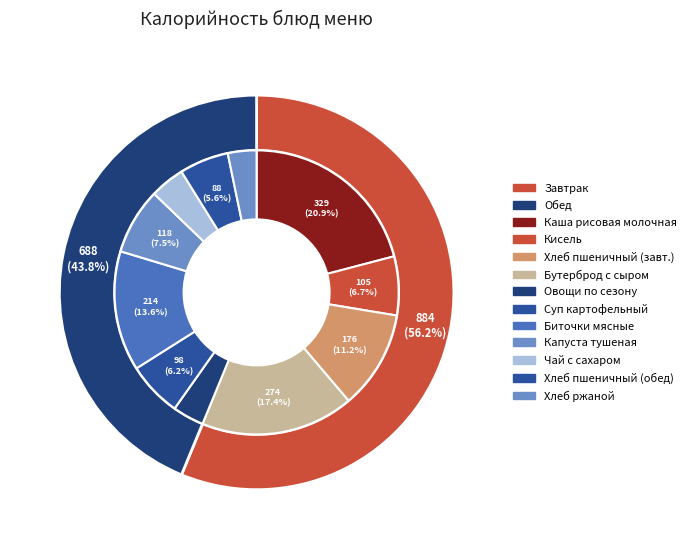

The Хлеб пшеничный (завтрак) slice represents 11% of the pie. True or false?

True